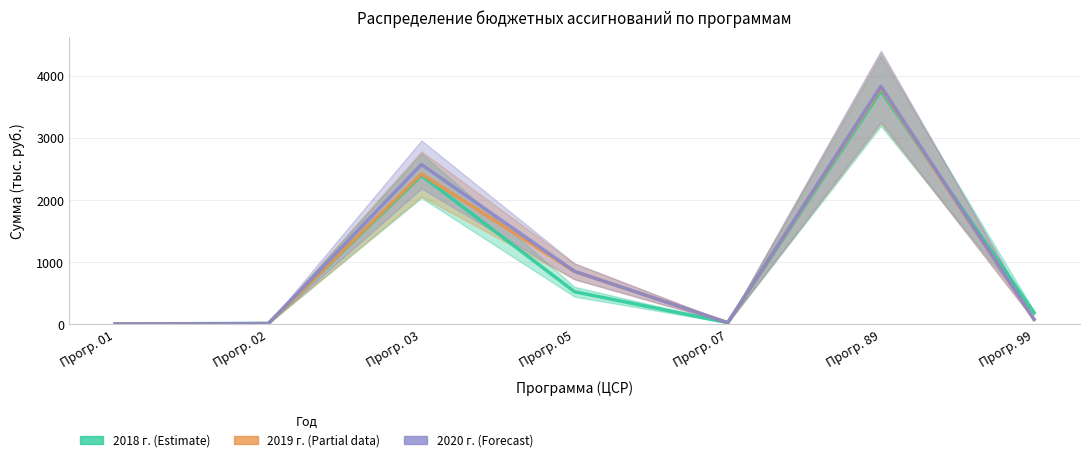

What is the difference between the 2018 г. (Estimate) values at Прогр. 05 and Прогр. 02?

508.3